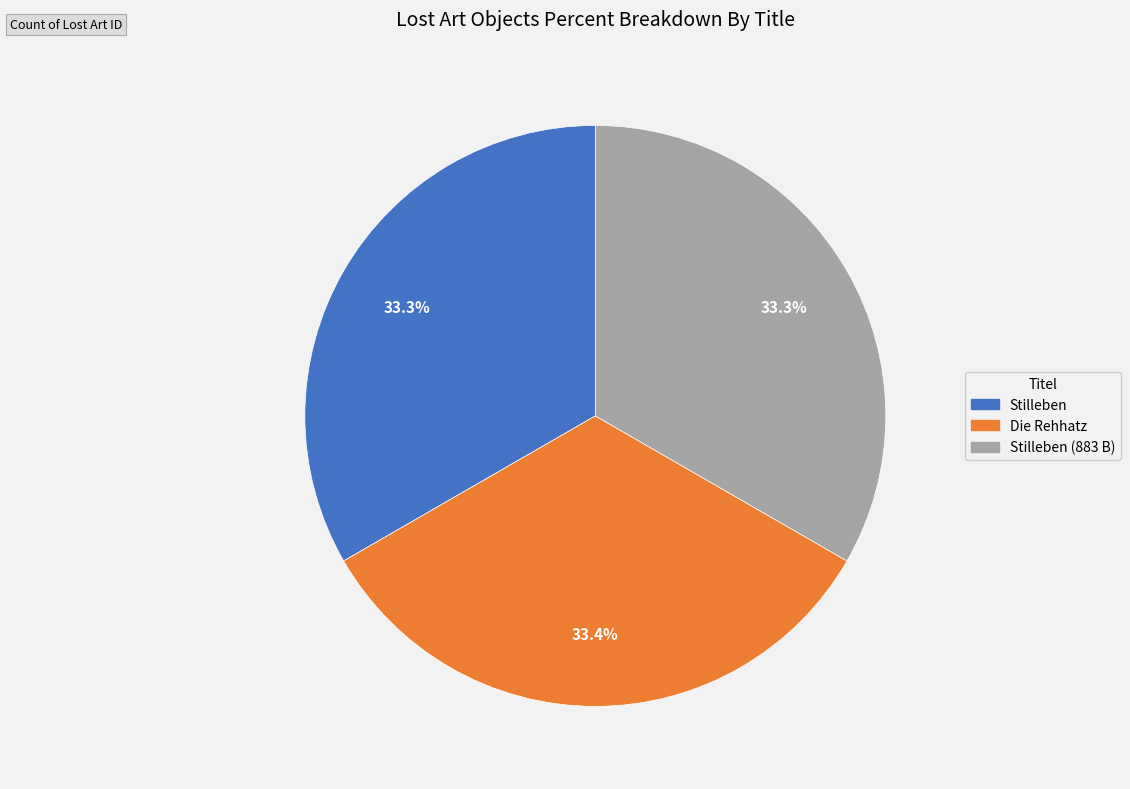

Is there any slice that represents more than half of the pie?

No